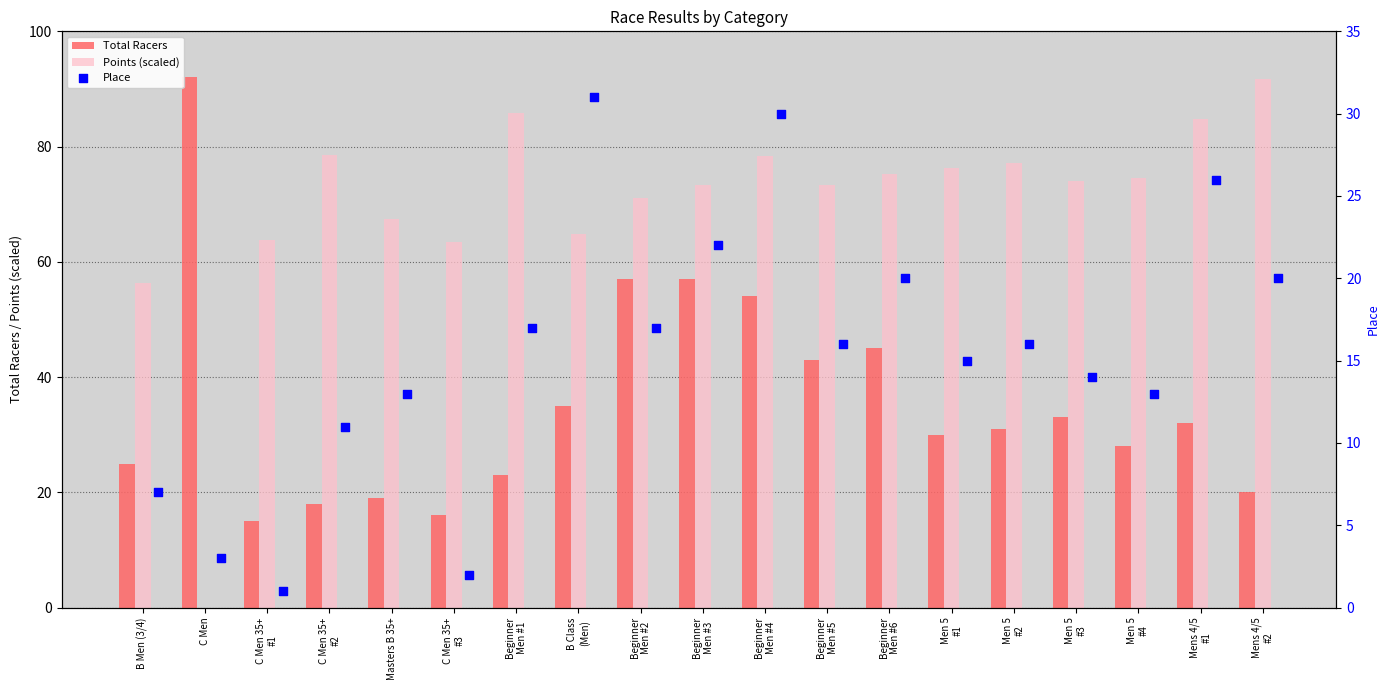

What is the sum of all Total Racers values?

673.0